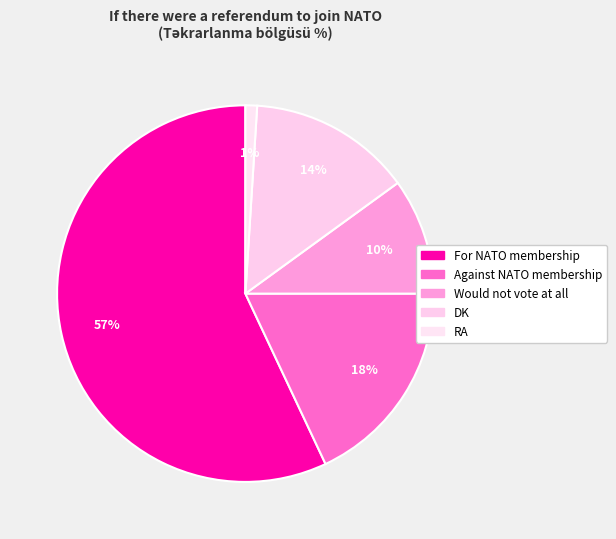

Count the number of slices in the pie.

5